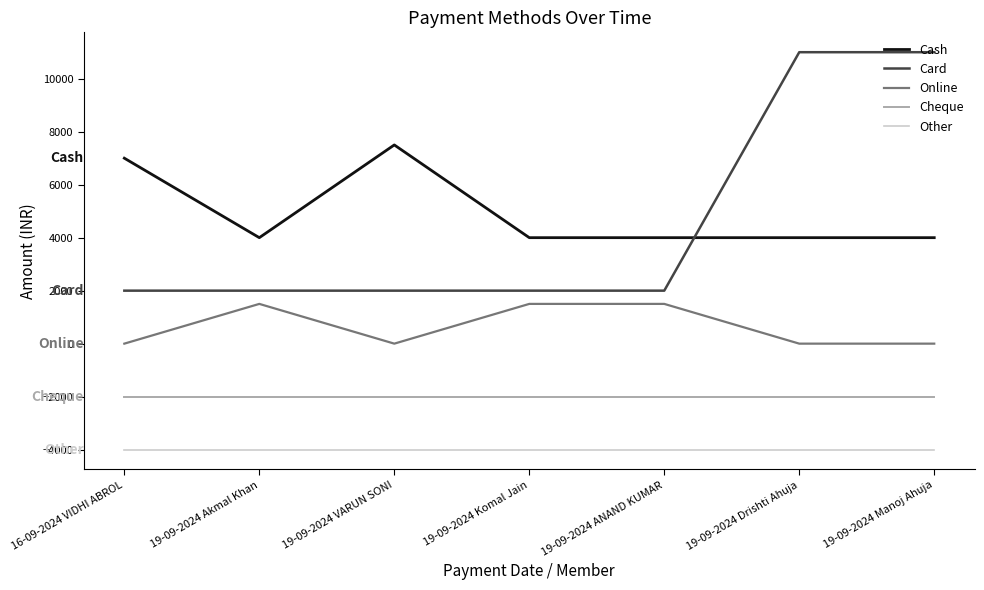

What is the smallest value displayed?

-4000